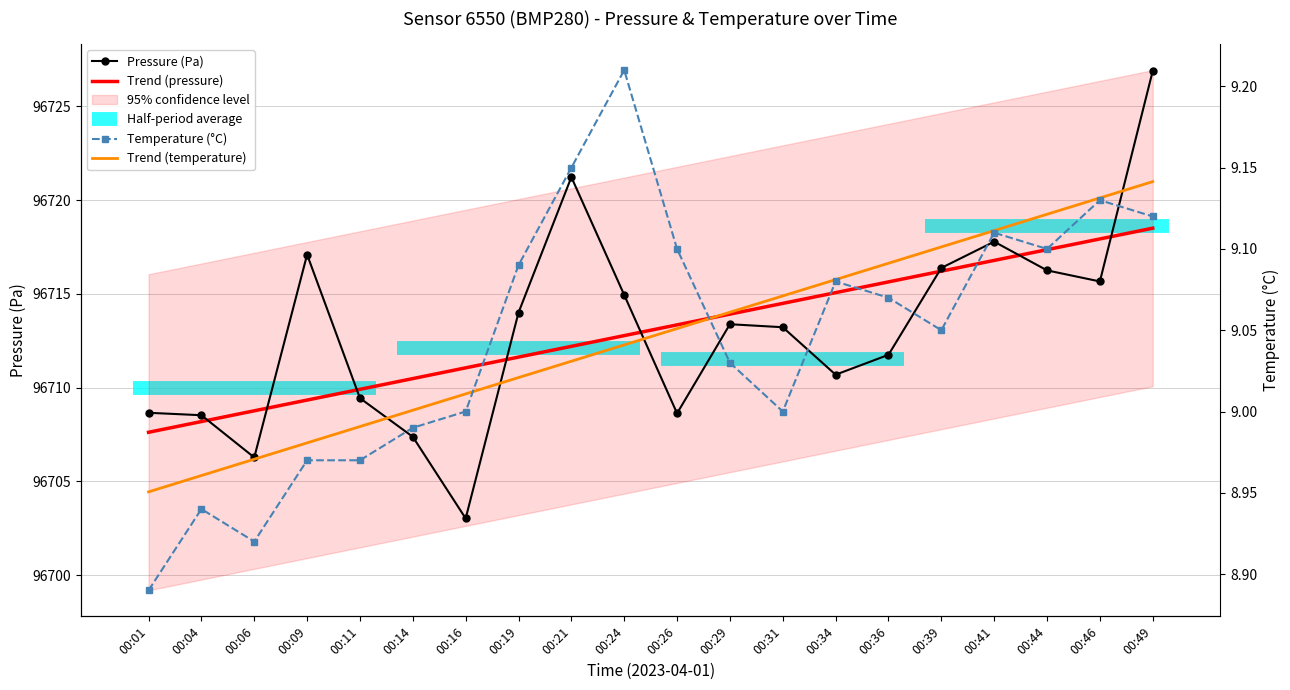

Which series has the widest spread of values?

Pressure (Pa)